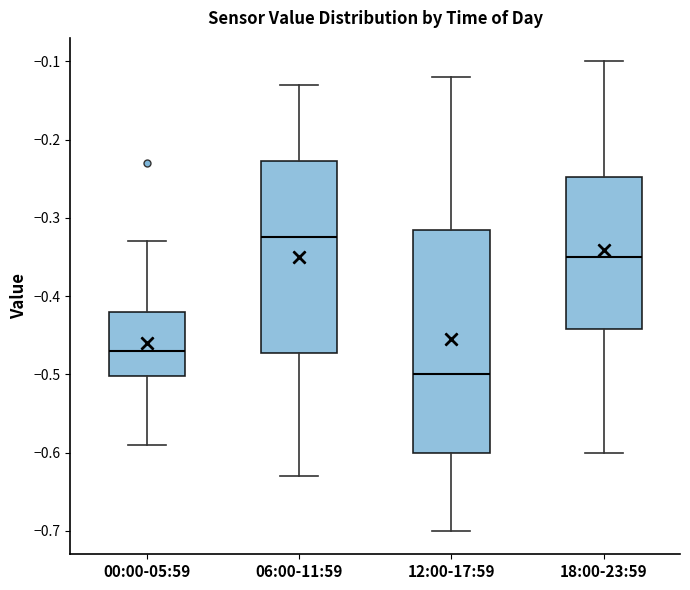

Reading left to right, read every box against the y-axis: the position of its median line, the range the box covers, and the ends of its whiskers. The values are not printed on the chart, so give them approximately, as read against the axis.

00:00-05:59: median -0.47, box -0.50 to -0.42, whiskers -0.59 to -0.33
06:00-11:59: median -0.32, box -0.47 to -0.23, whiskers -0.63 to -0.13
12:00-17:59: median -0.50, box -0.60 to -0.31, whiskers -0.70 to -0.12
18:00-23:59: median -0.35, box -0.44 to -0.25, whiskers -0.60 to -0.10